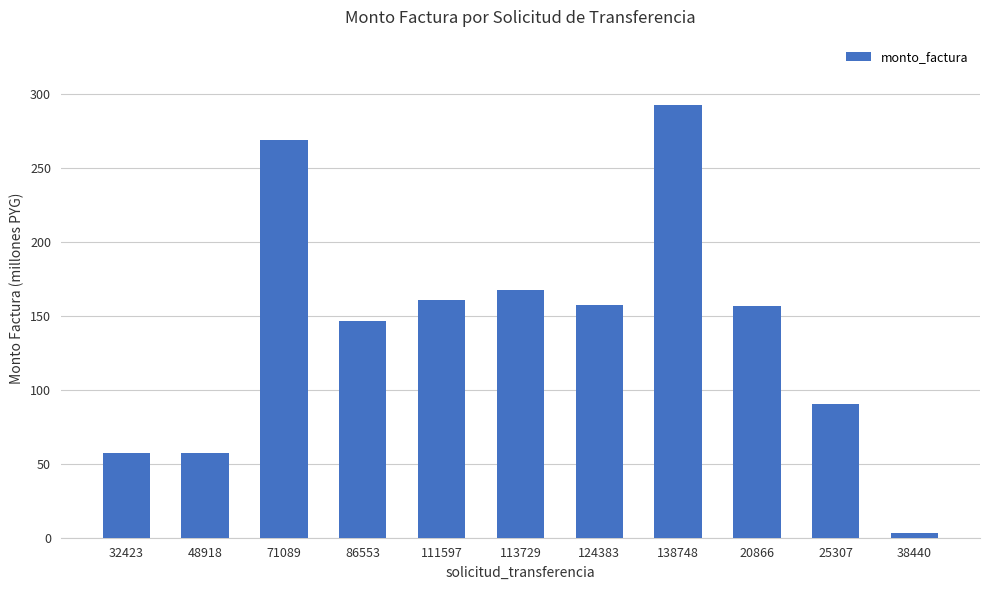

What is the value of the 1st bar from the left?

57.2